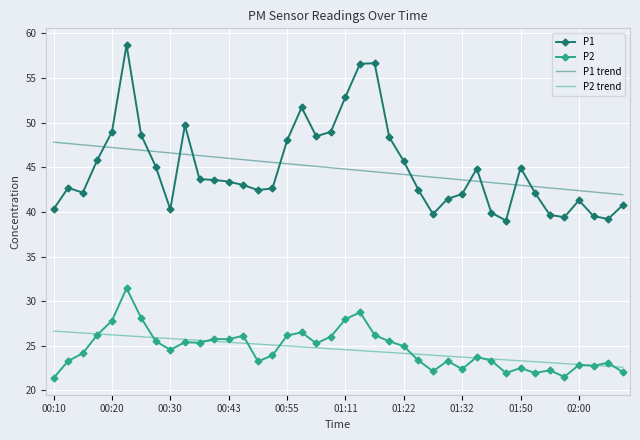

True or false: P1 and P2 intersect in this chart.

False